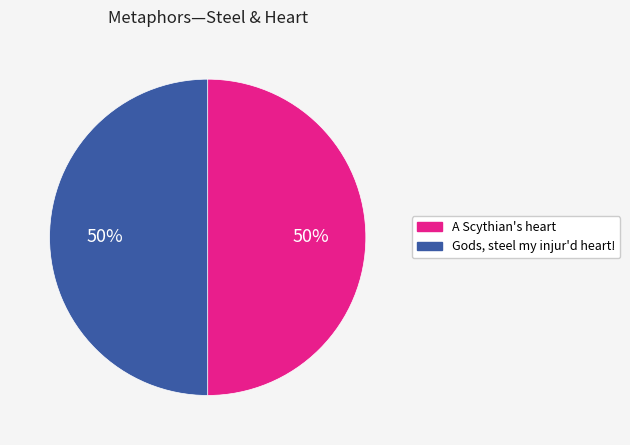

To the nearest percent, what is the average slice percentage?

50%